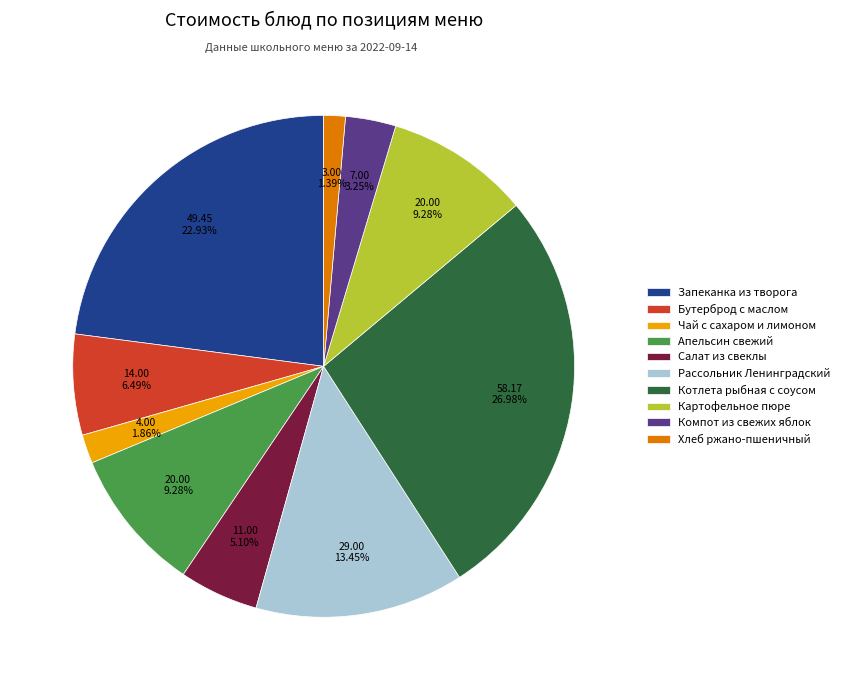

Which category has the biggest portion of the pie?

Котлета рыбная с соусом